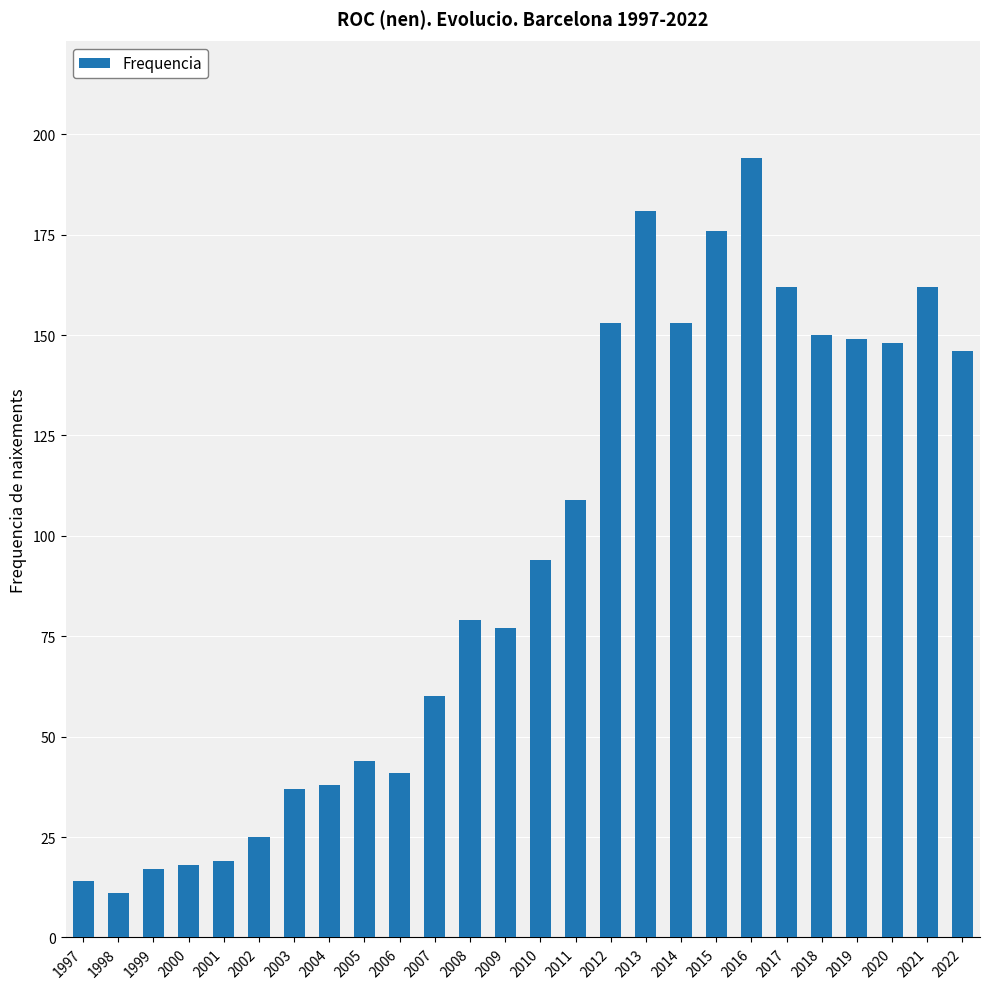

What is the difference between the maximum and minimum values?

183